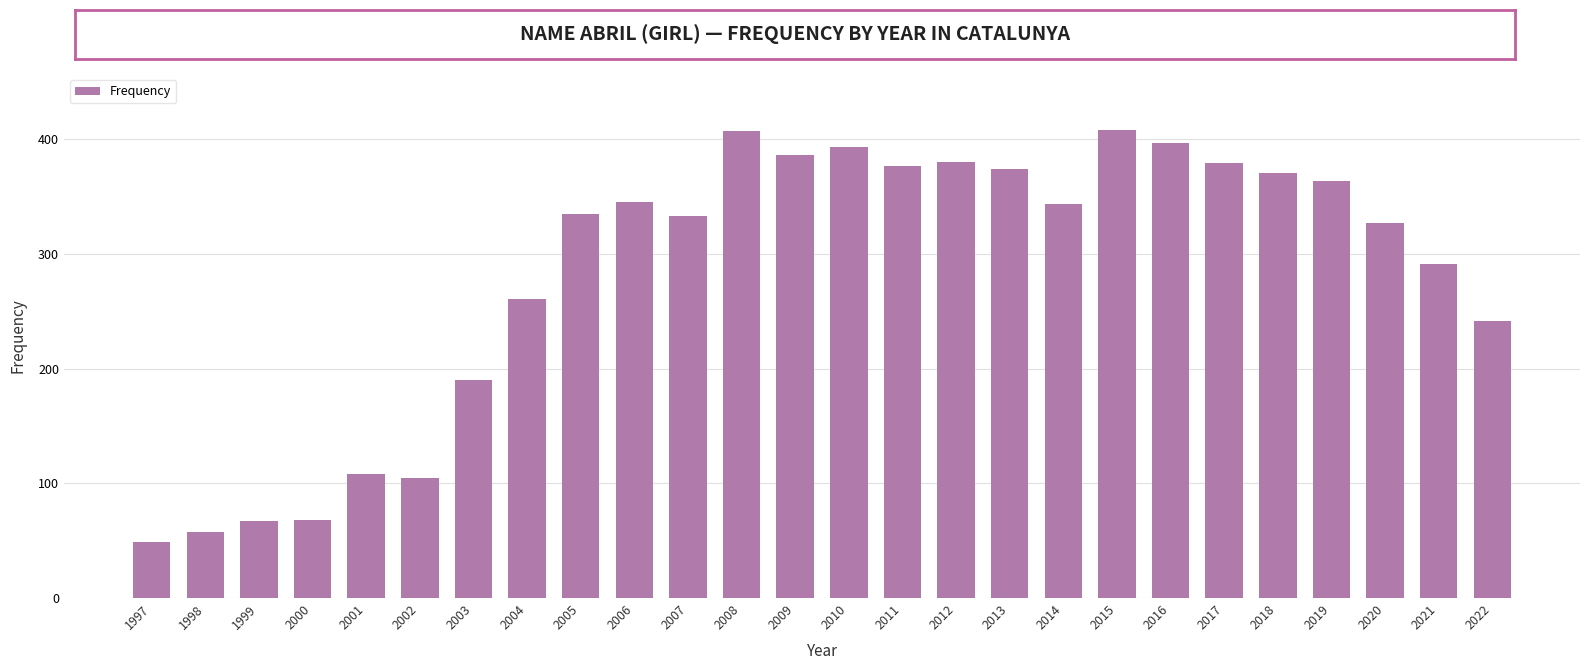

Is it true that the value at 2008 is 407?

True